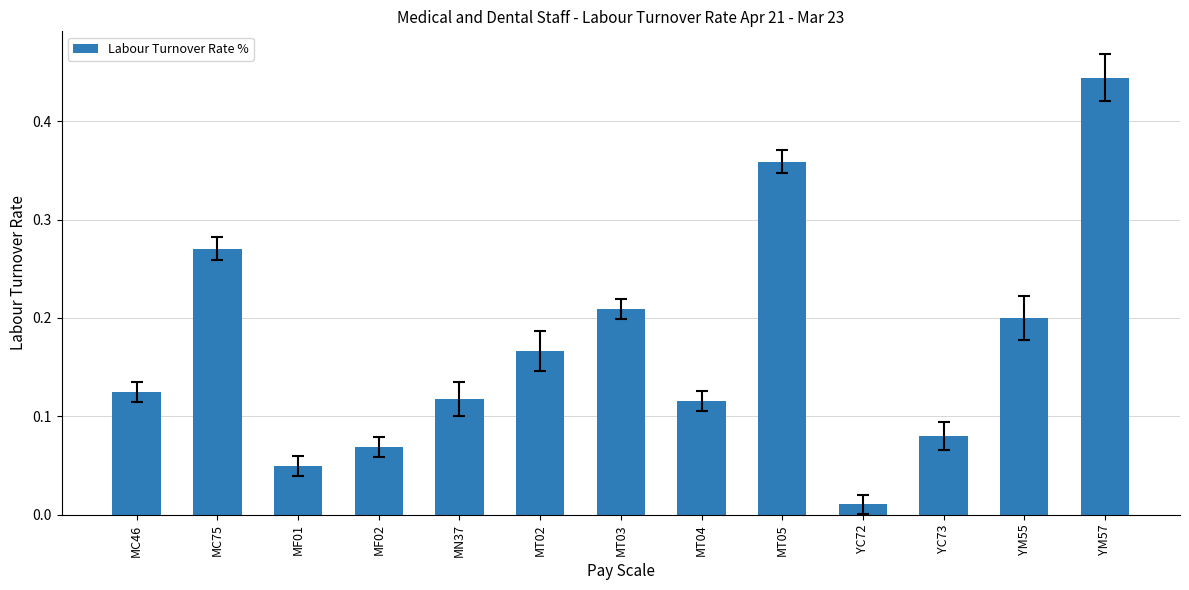

What is the sum of all values?

2.2